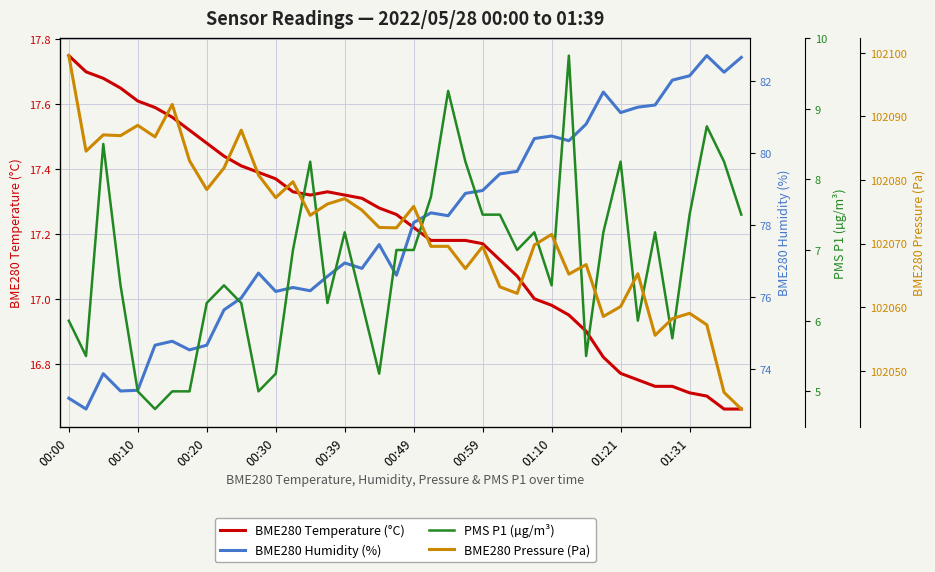

True or false: BME280 Temperature (°C) has a value of 7.0 at 00:30.

False